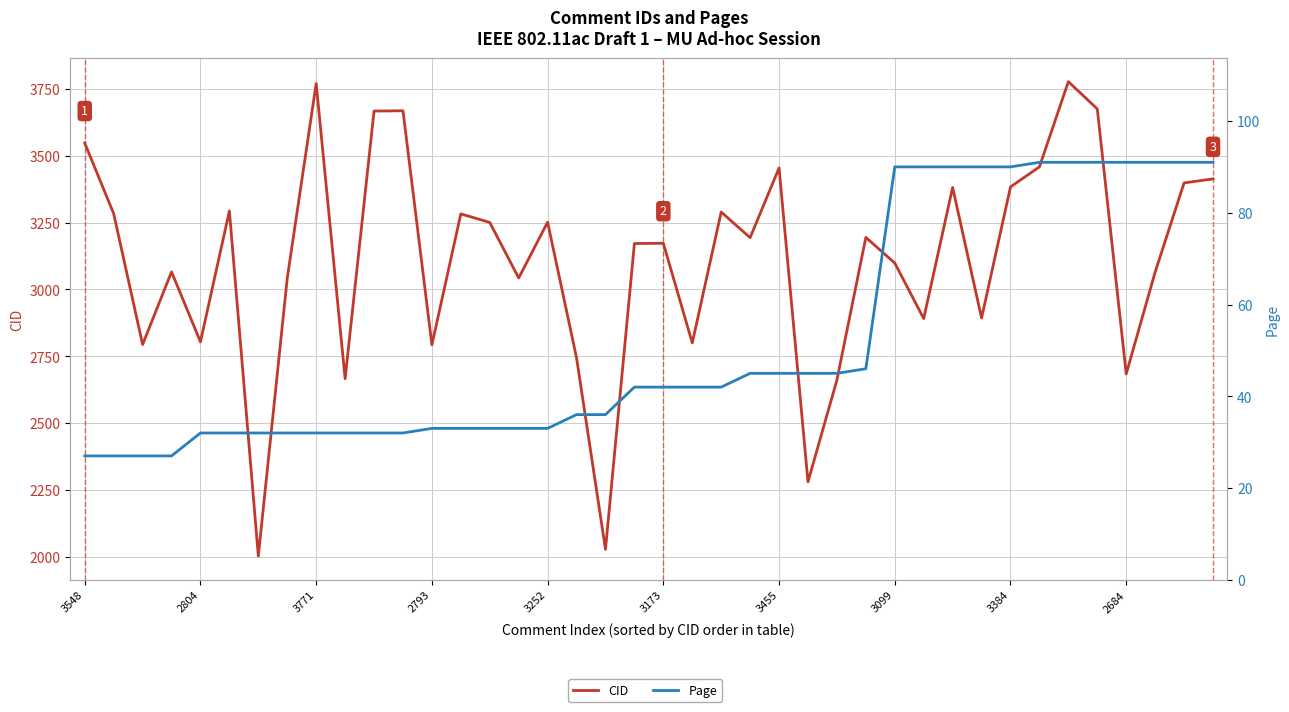

Is this an area chart (filled region under the line)?

No